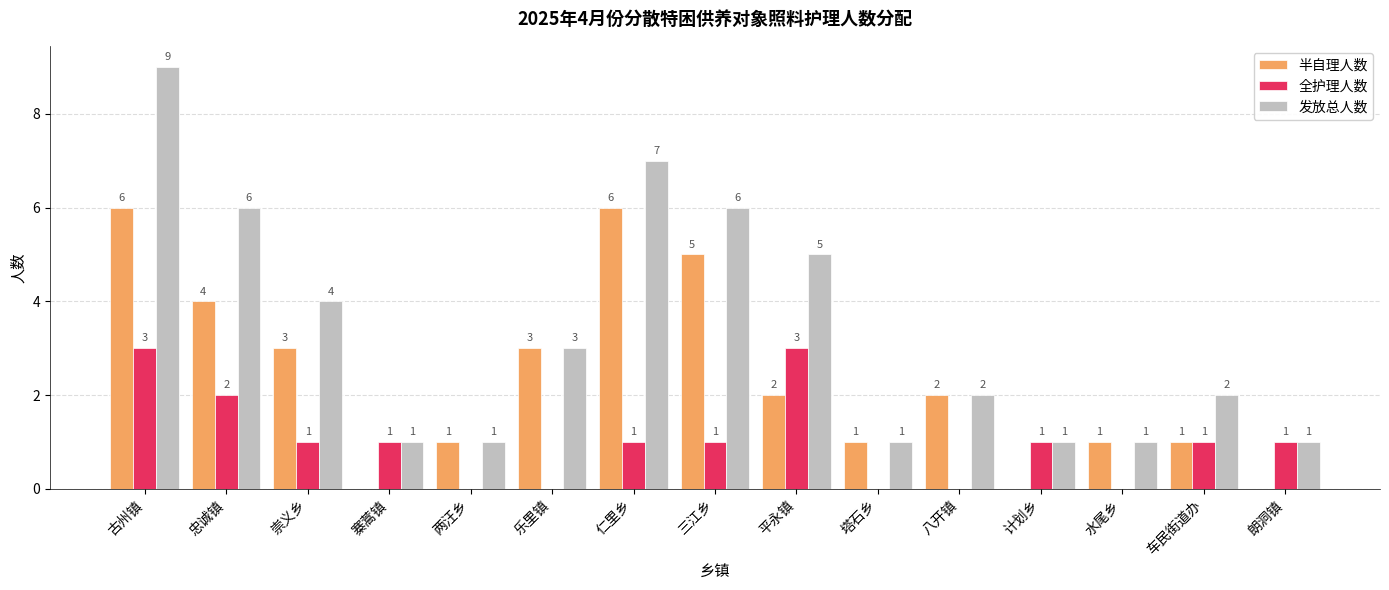

What is the maximum value for 发放总人数?

9